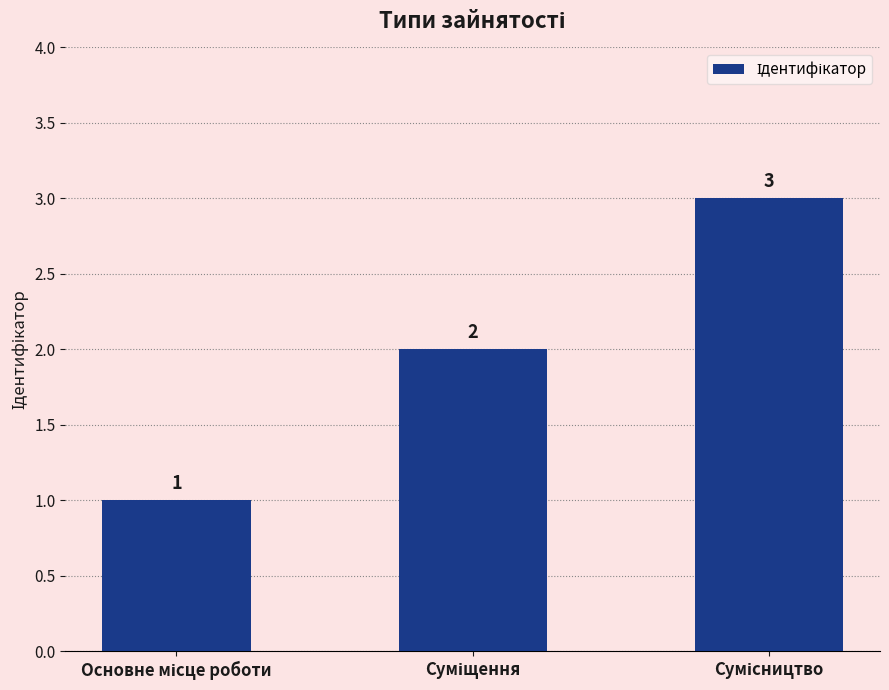

Does the chart contain any negative values?

No